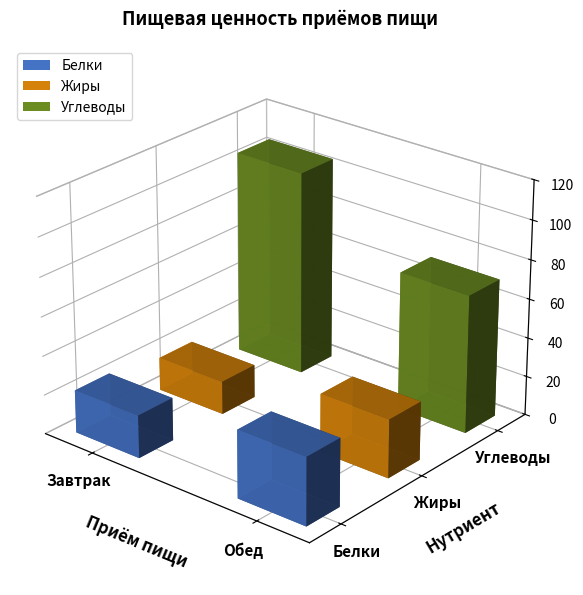

Which has a higher value, Обед or Завтрак?

Обед